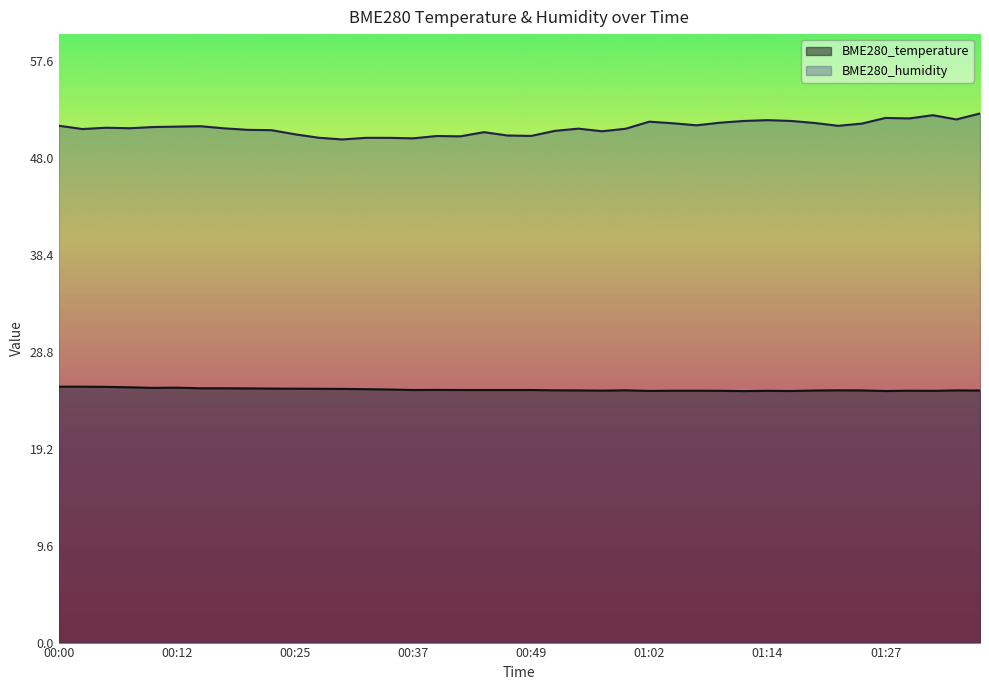

How many data points in BME280_humidity are less than 50?

5